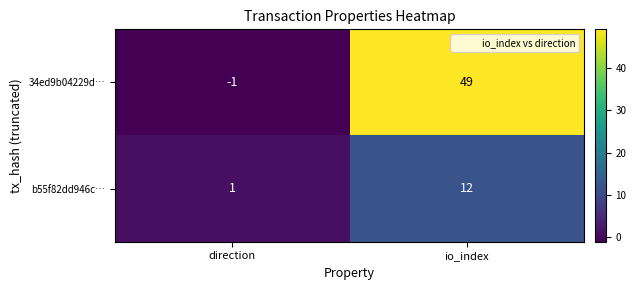

At io_index, list the series in order from largest to smallest.

34ed9b04229d…, b55f82dd946c…